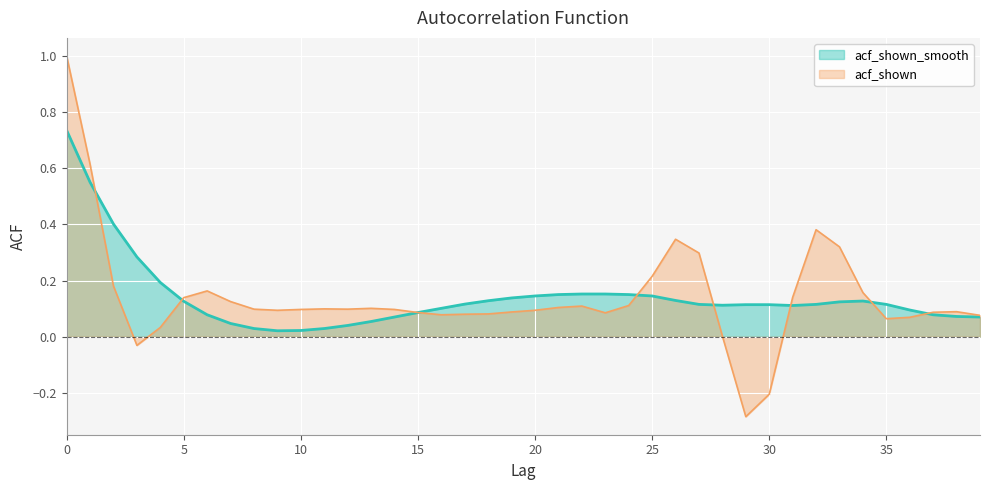

How many series are shown in this chart?

2